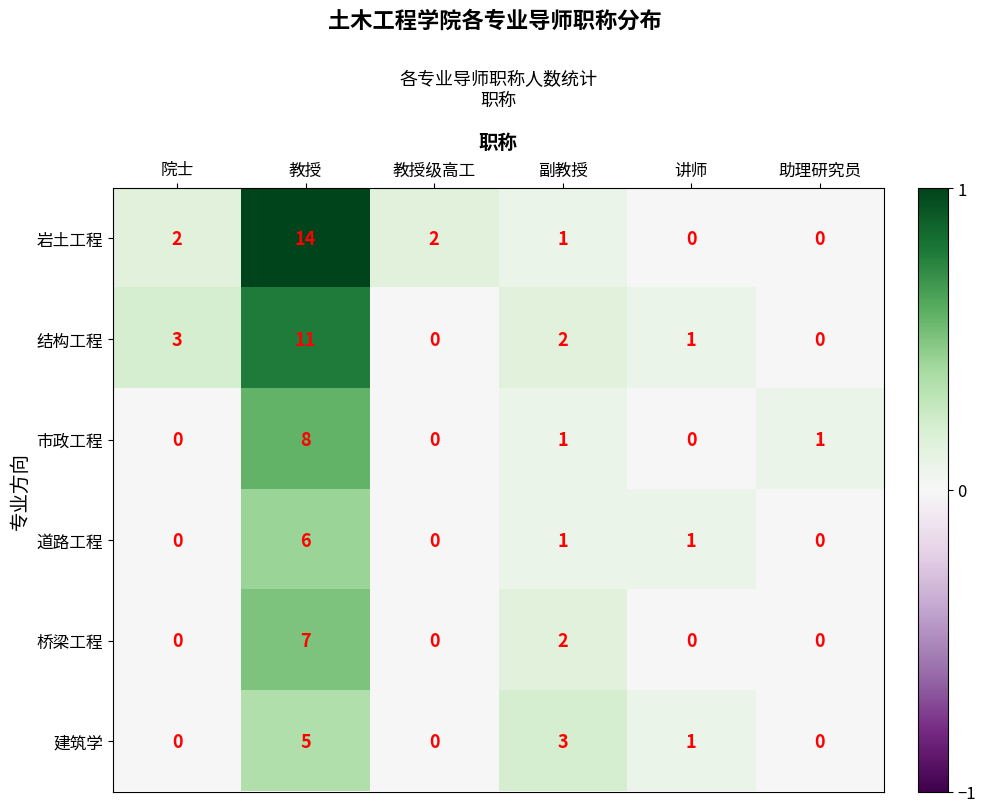

The value of 建筑学 at 助理研究员 is -3. True or false?

False